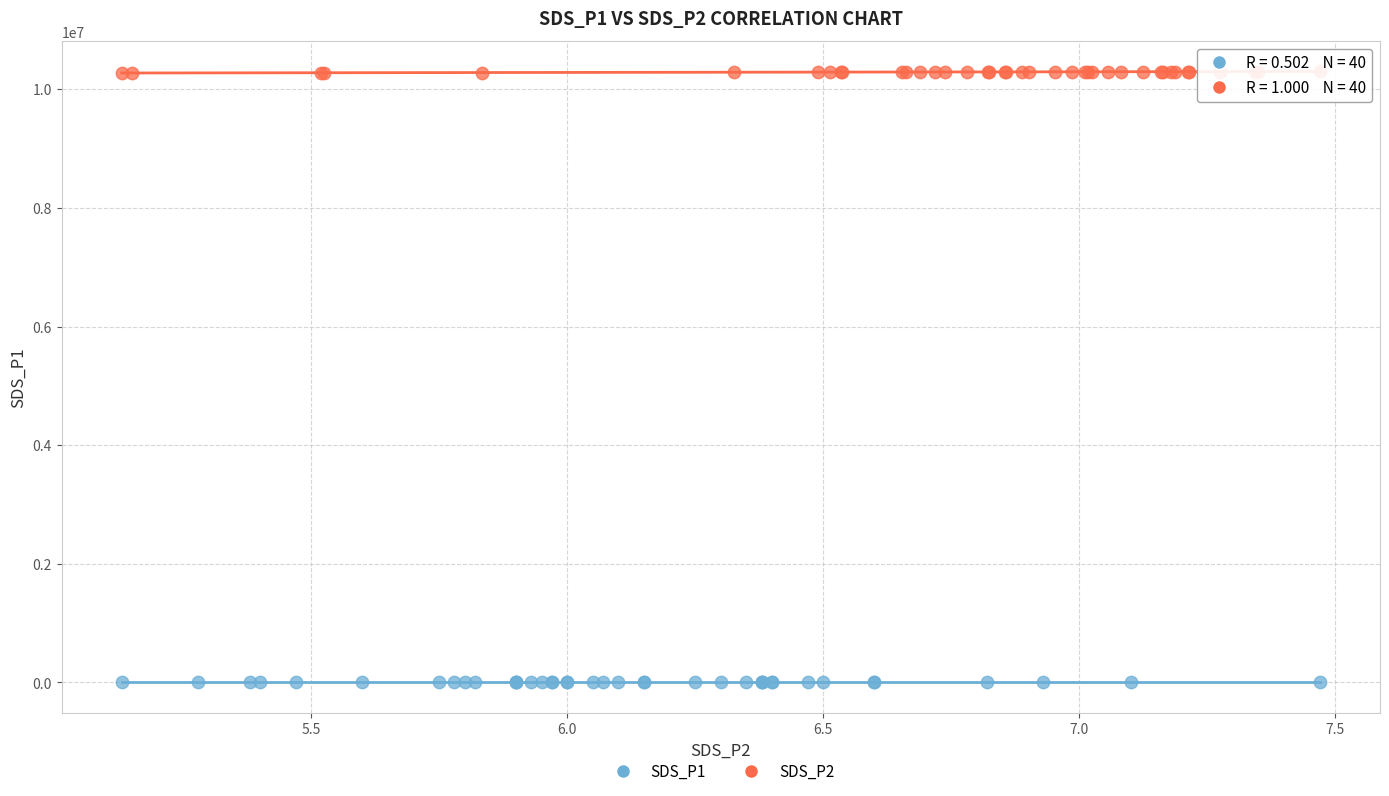

What are all the series names shown in the legend?

SDS_P1, SDS_P2